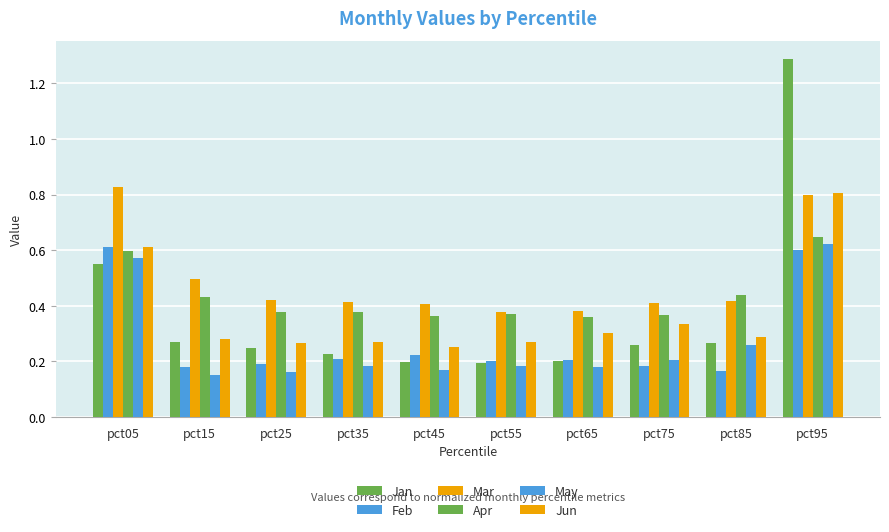

How many distinct data groups are displayed?

6